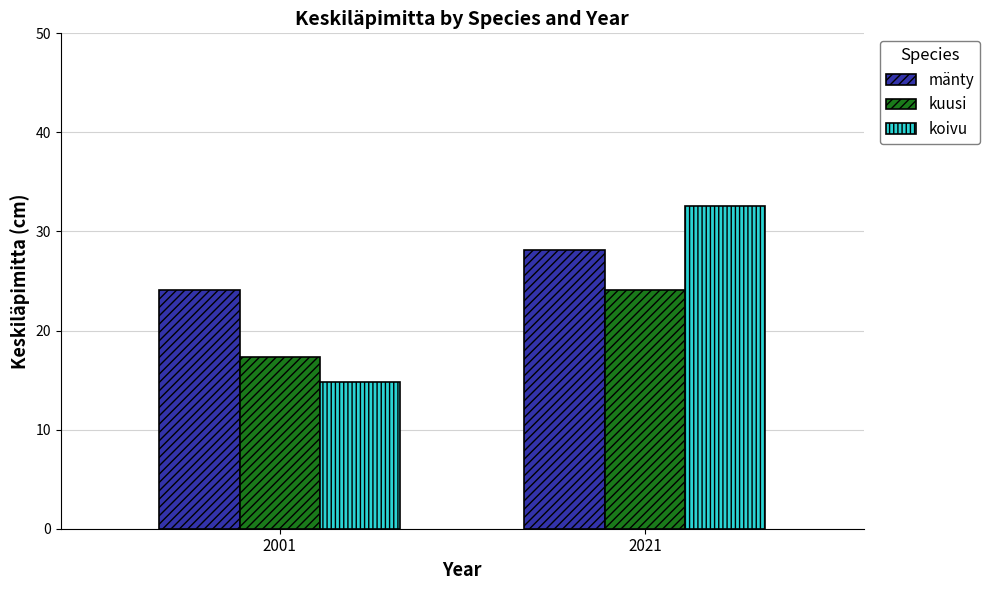

Is the value of mänty at 2021 greater than the value of kuusi at 2021?

Yes